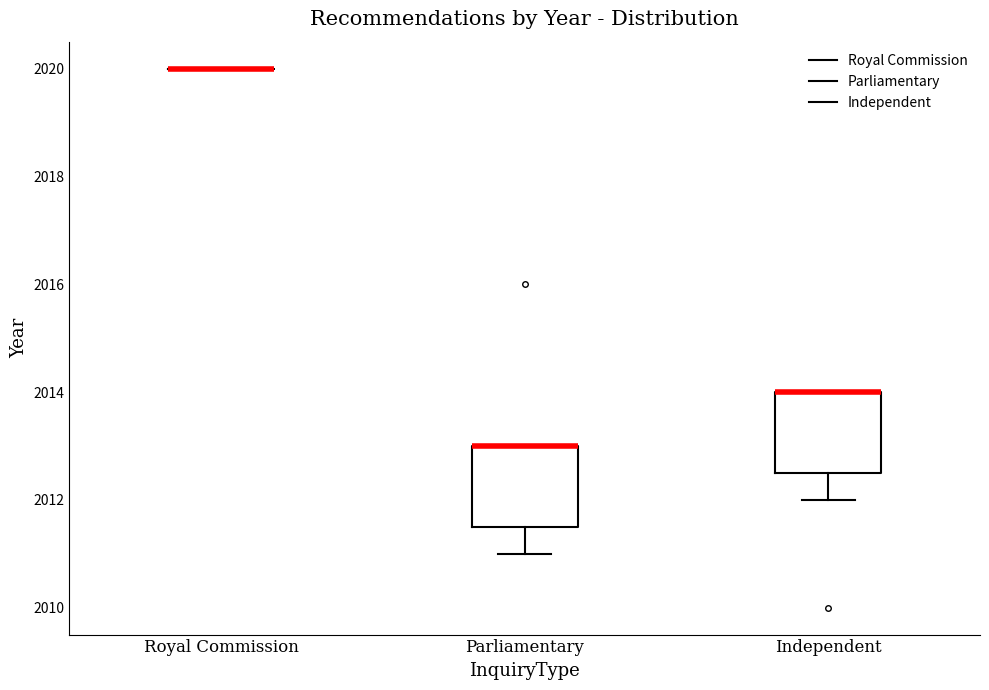

Reading left to right, read every box against the y-axis: the position of its median line, the range the box covers, and the ends of its whiskers. The values are not printed on the chart, so give them approximately, as read against the axis.

Royal Commission: box collapsed to a line at 2020.0, whiskers 2020.0 to 2020.0
Parliamentary: median 2013.0 (drawn on the box's upper edge), box 2011.6 to 2013.0, whiskers 2011.0 to 2013.0
Independent: median 2014.0 (drawn on the box's upper edge), box 2012.6 to 2014.0, whiskers 2012.0 to 2014.0